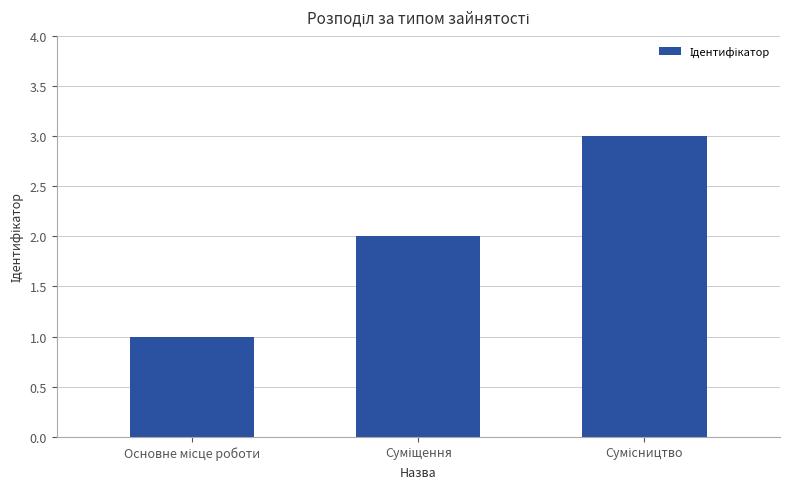

Reading left to right, list all the values displayed in this chart.

1	2	3